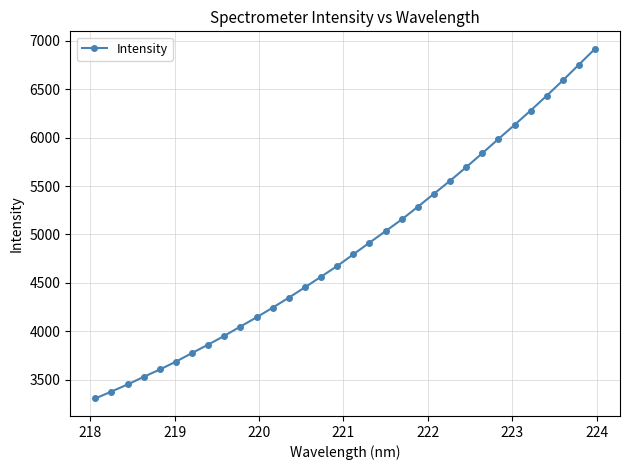

What is the greatest value displayed?

6915.9